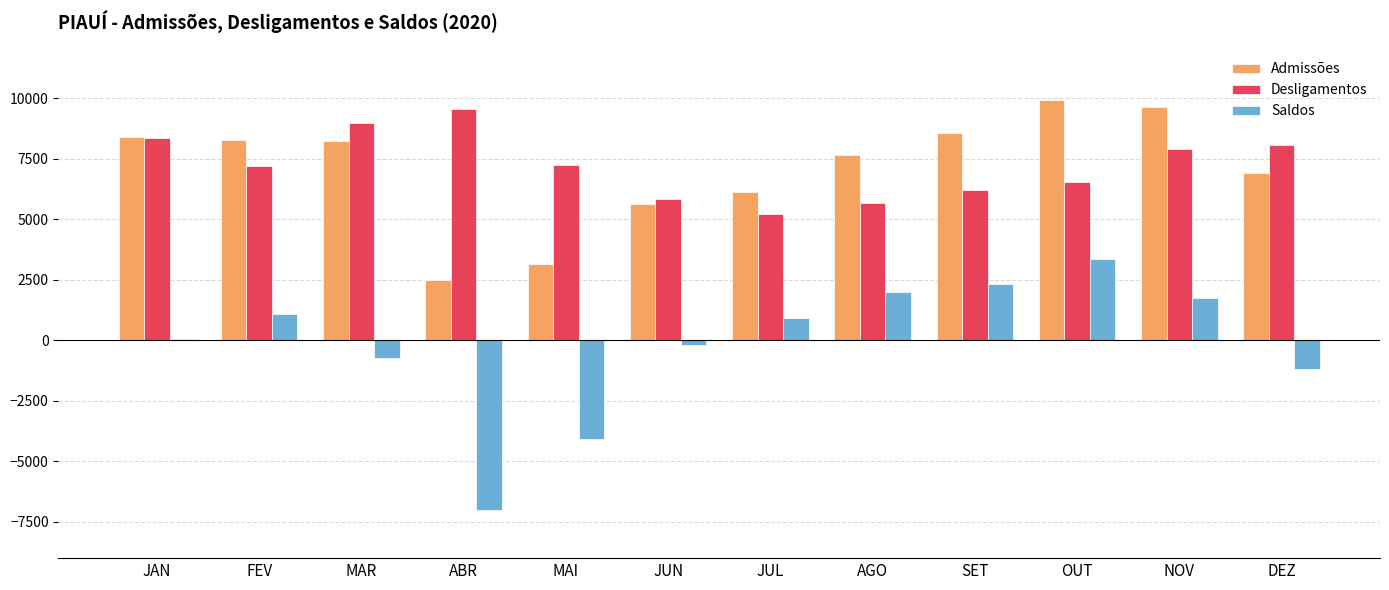

How many series are shown in this chart?

3